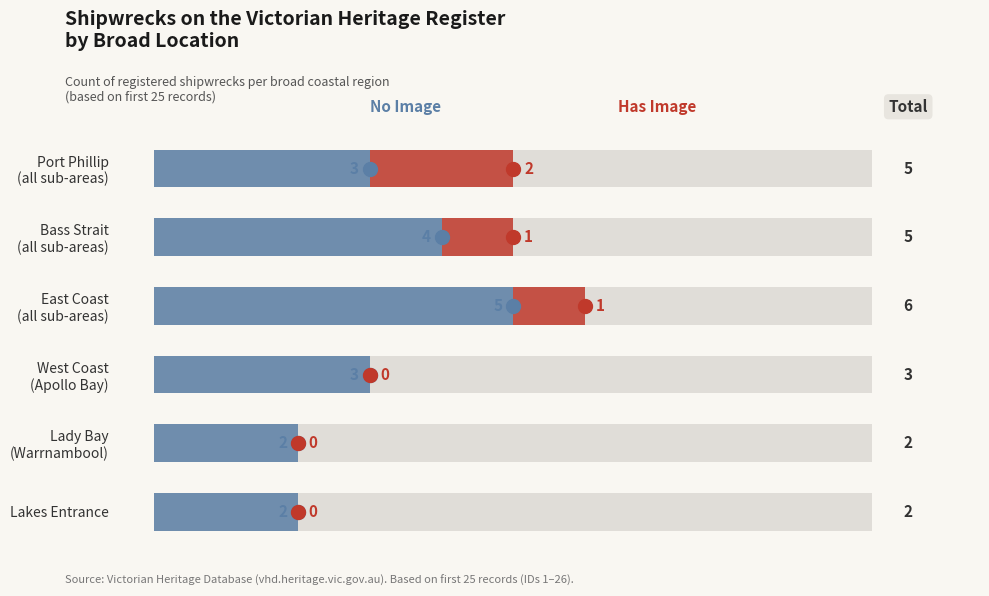

What is the difference between the second highest and second lowest values in the Count (no image) series?

2